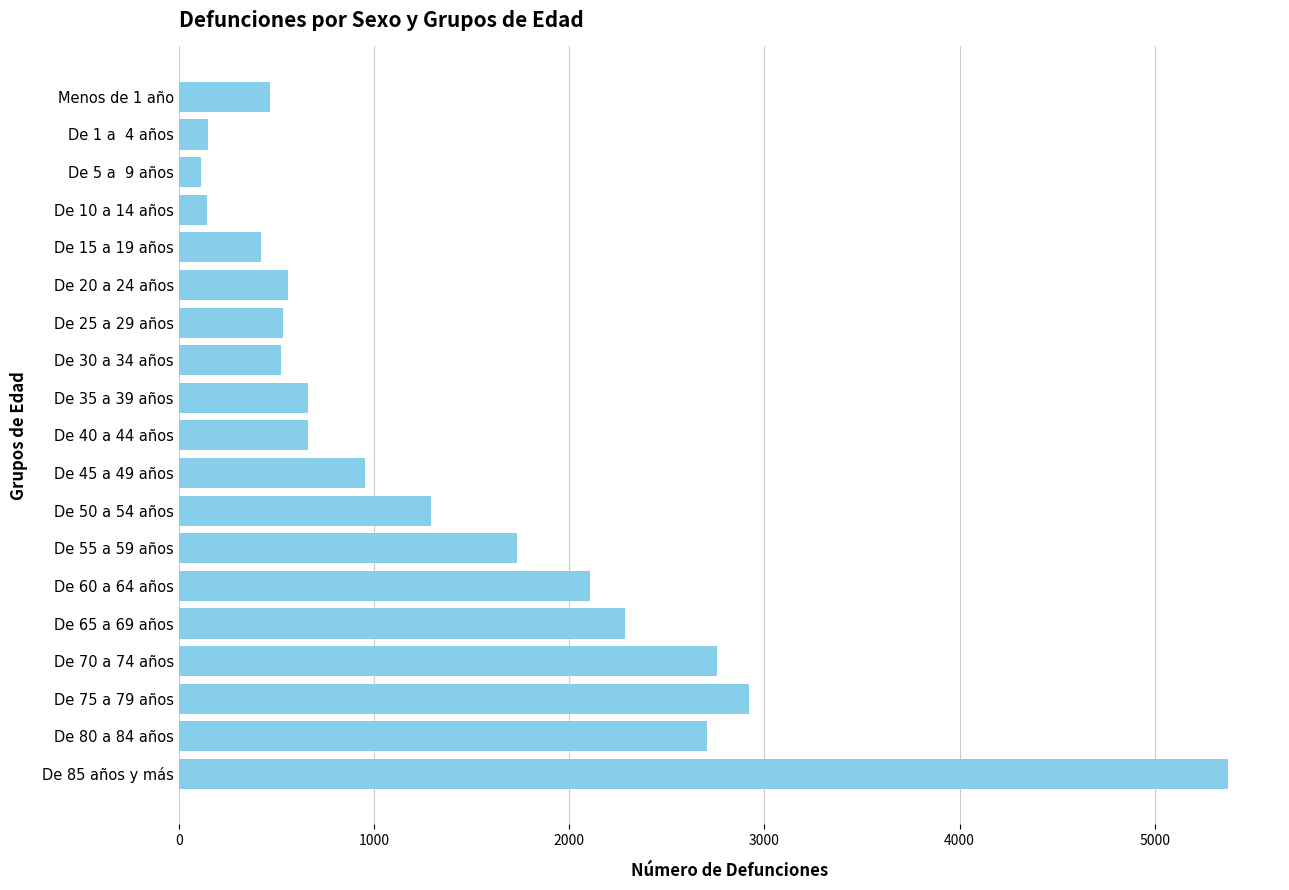

Does the chart contain any negative values?

No